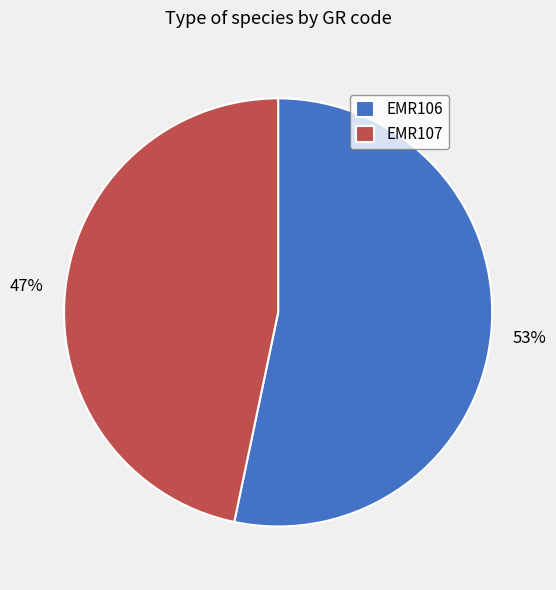

Combined, do EMR107 and EMR106 account for over 50%?

Yes